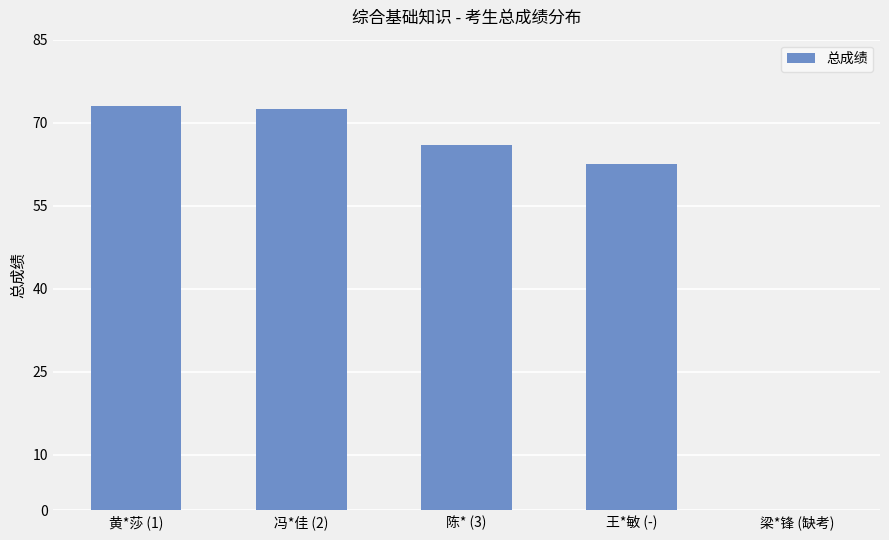

Is it true that the value at 黄*莎 (1) is 73.0?

True